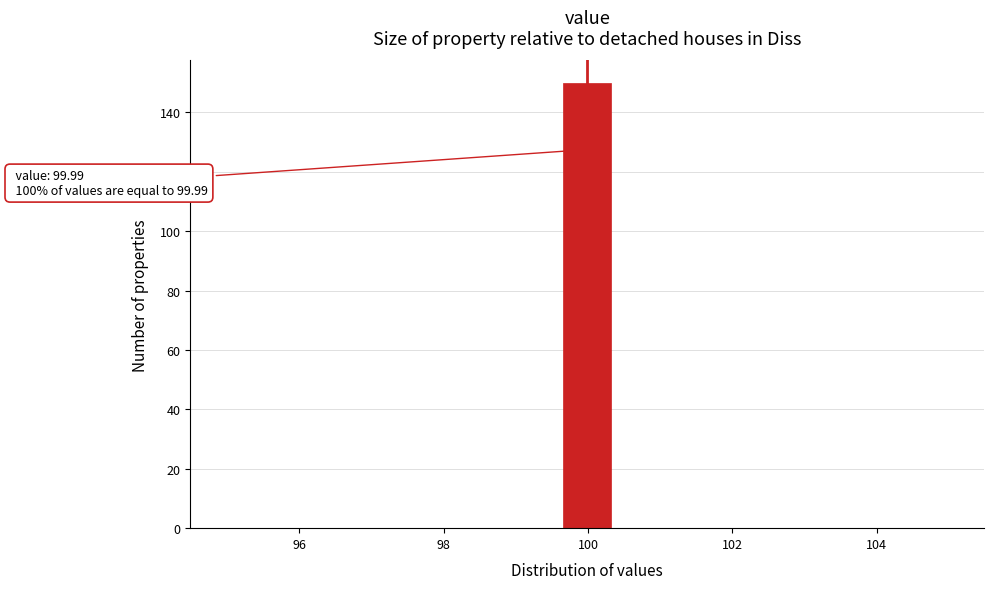

Around what value on the x-axis is the tallest bar? Give the approximate position of its centre, as read against the axis.

100.0